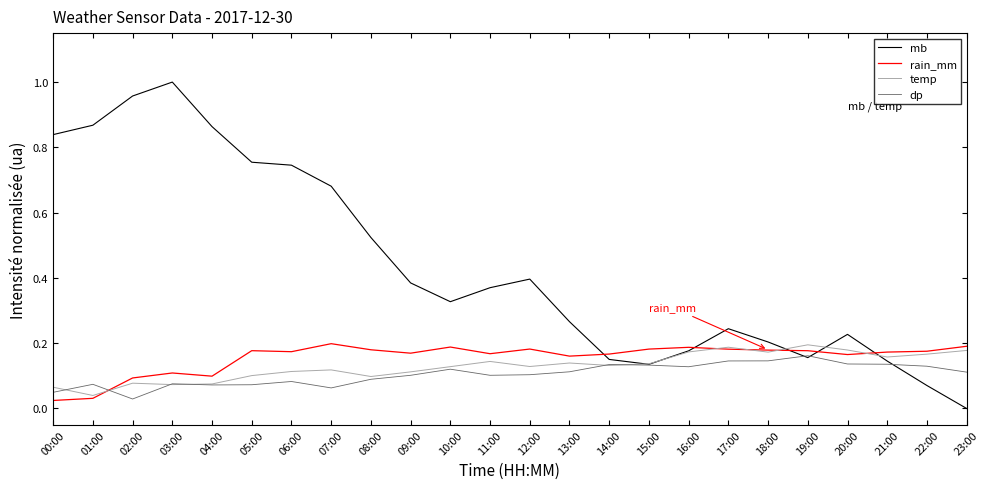

Is this an area chart (filled region under the line)?

No